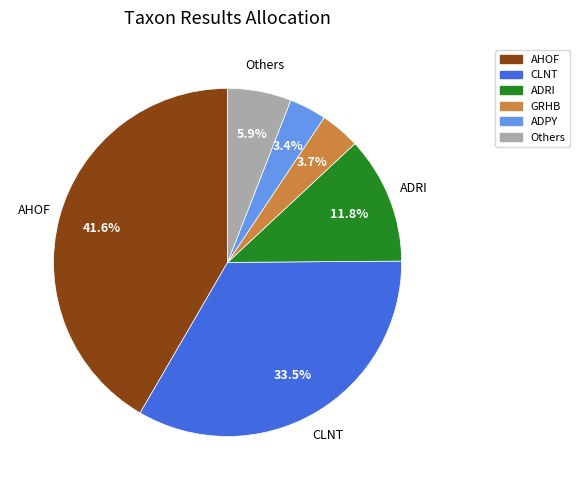

Is there a majority slice in this chart?

No